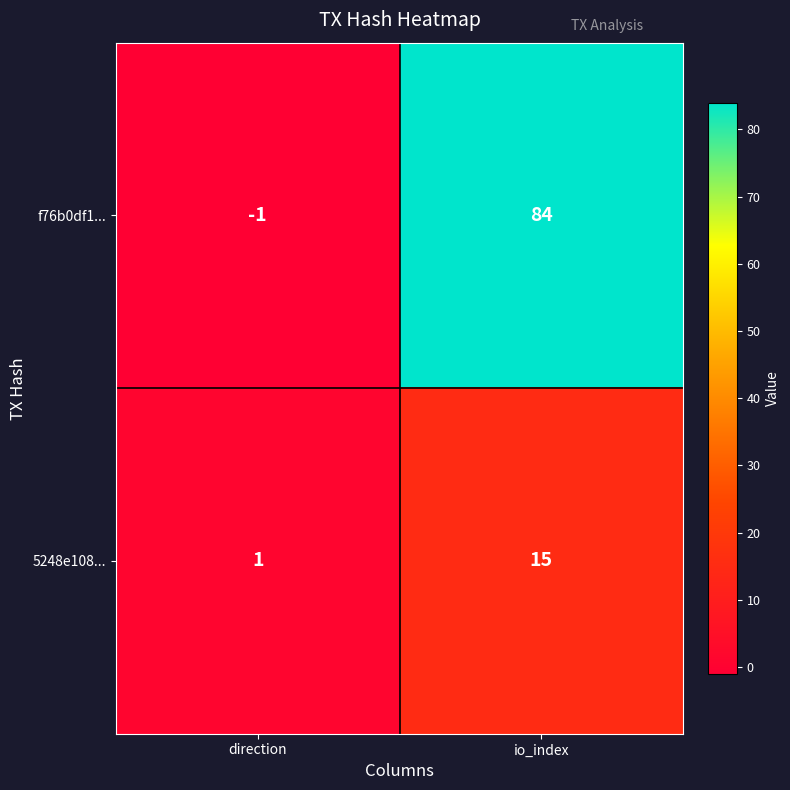

True or false: f76b0df1... has a value of -1 at direction.

True